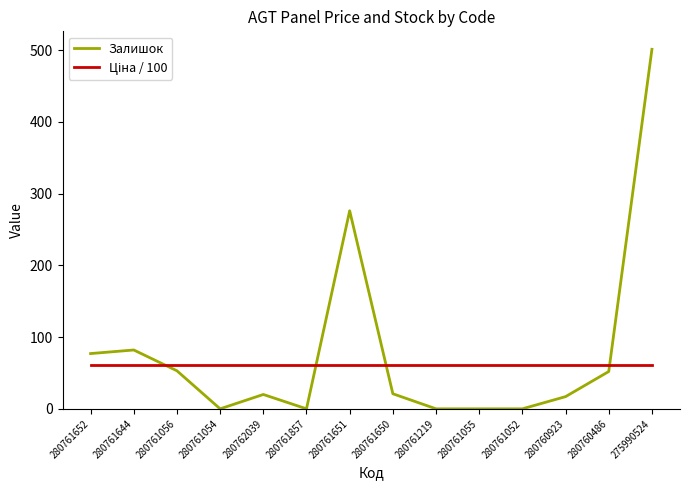

What is the difference between the highest and lowest values at 280761219?

61.4